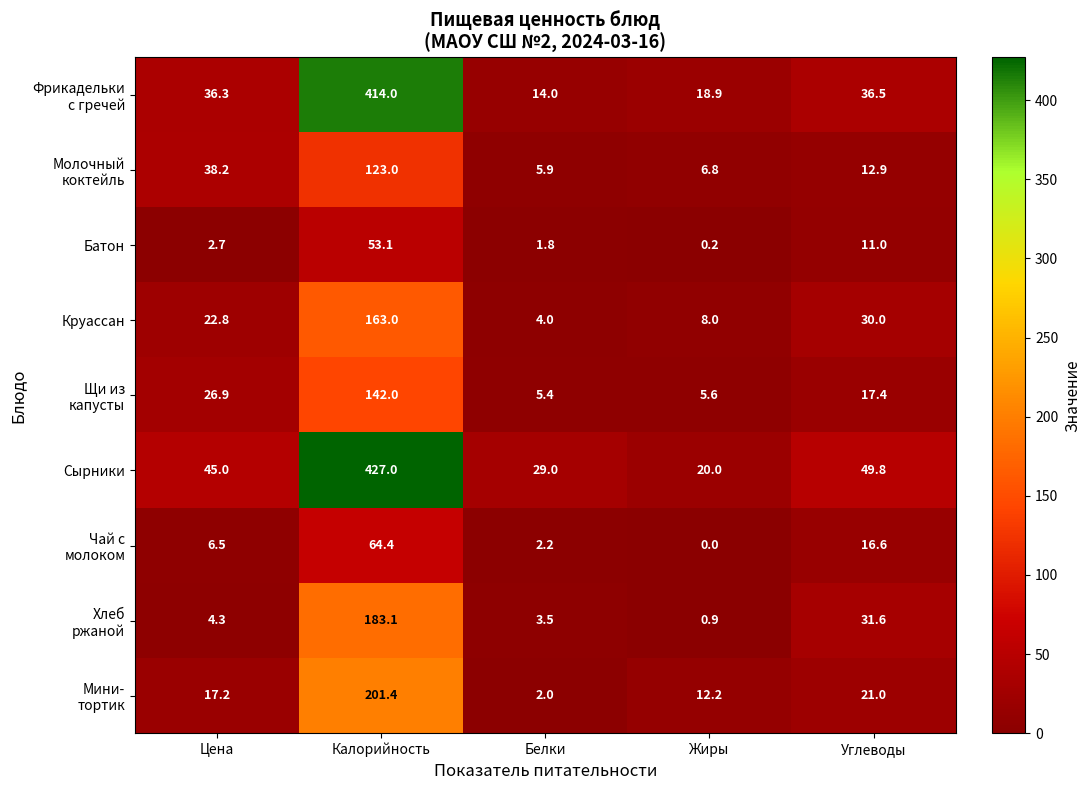

Which series has the largest total across all categories?

Сырники